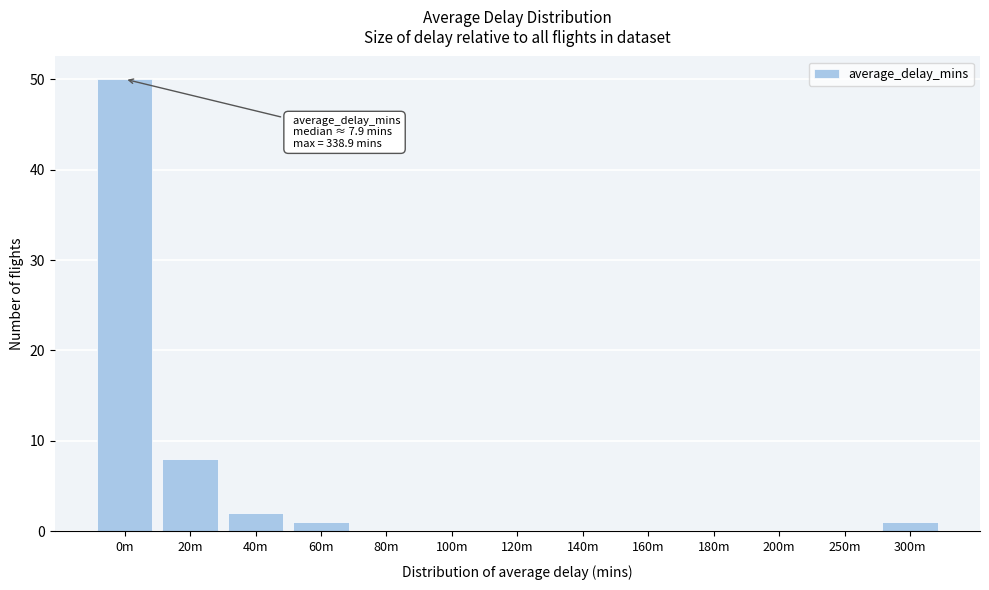

Reading left to right, extract all data points from this chart.

0m=50	20m=8	40m=2	60m=1	80m=0	100m=0	120m=0	140m=0	160m=0	180m=0	200m=0	250m=0	300m=1